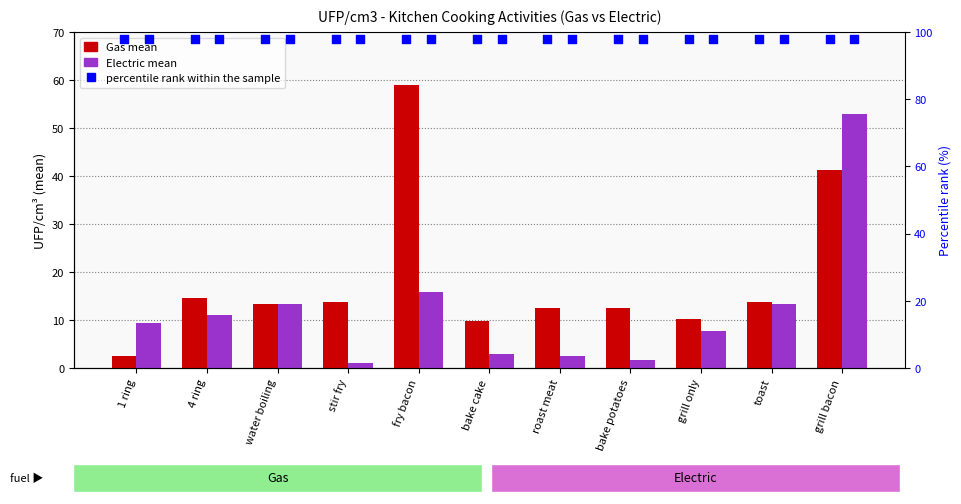

At which category is the sum across all series the highest?

grill bacon